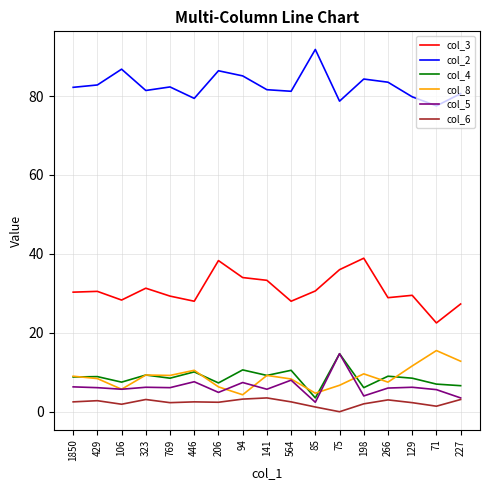

The value of col_6 at 198 is 2.0. True or false?

True